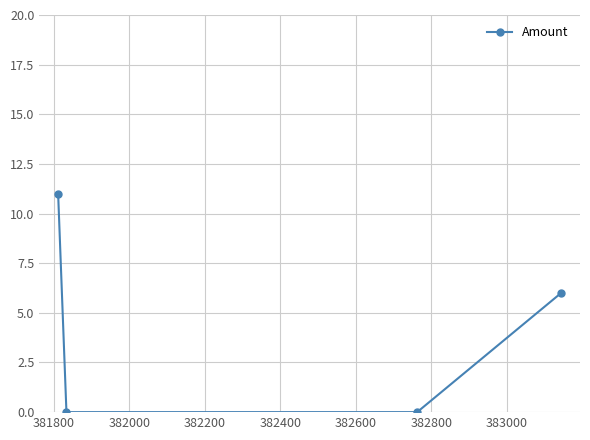

True or false: there are more than 1 points higher than both neighbors.

False